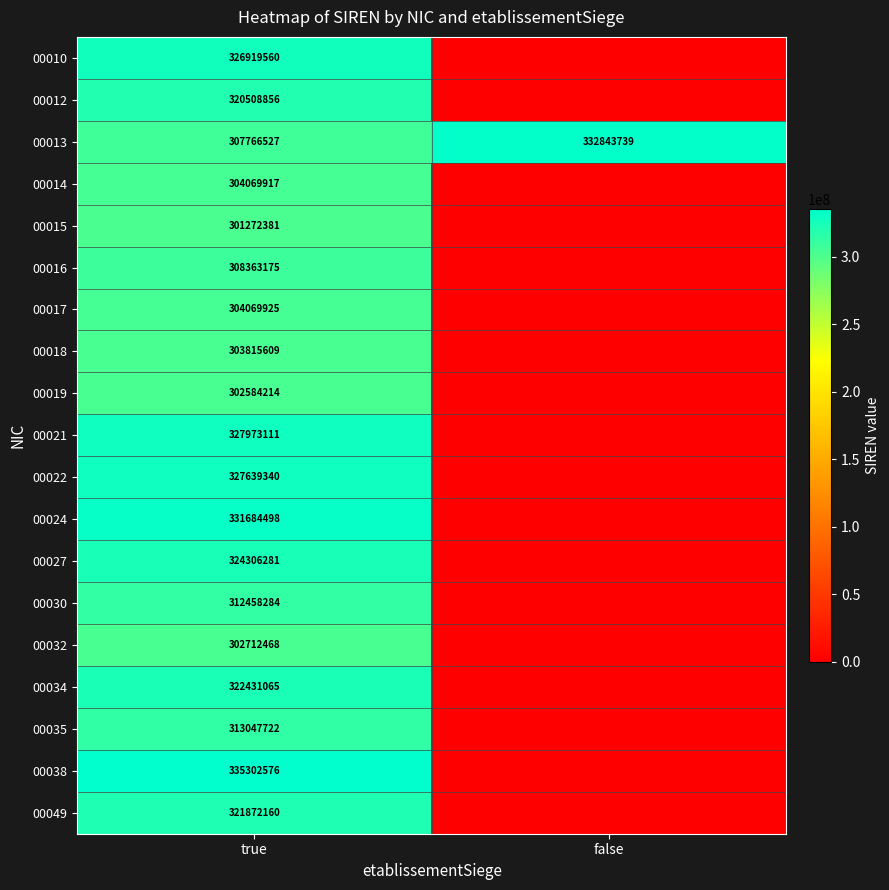

What is the total value across all series at true?

5998797669